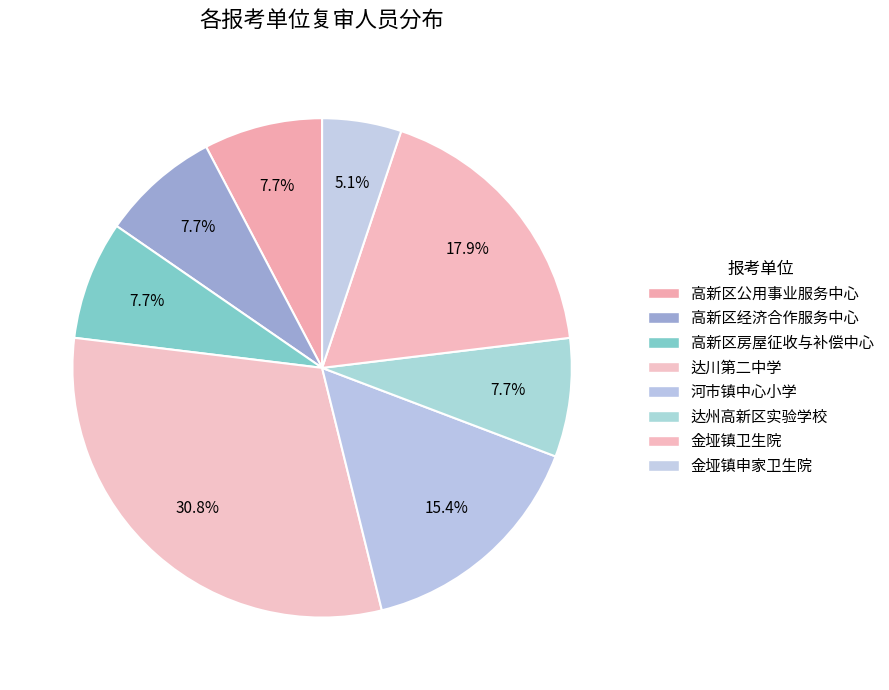

Combined, what portion of the pie is 达川第二中学 and 河市镇中心小学?

46.2%